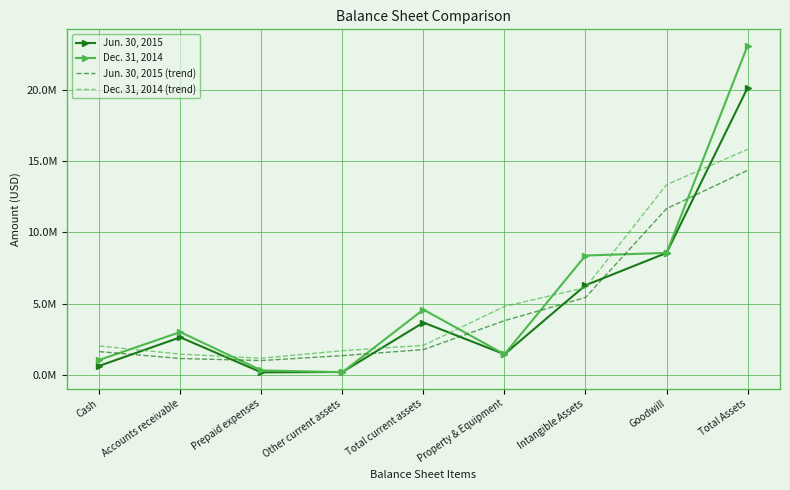

List the series in order of their peak value, highest first.

Dec. 31, 2014, Jun. 30, 2015, Dec. 31, 2014 (trend), Jun. 30, 2015 (trend)